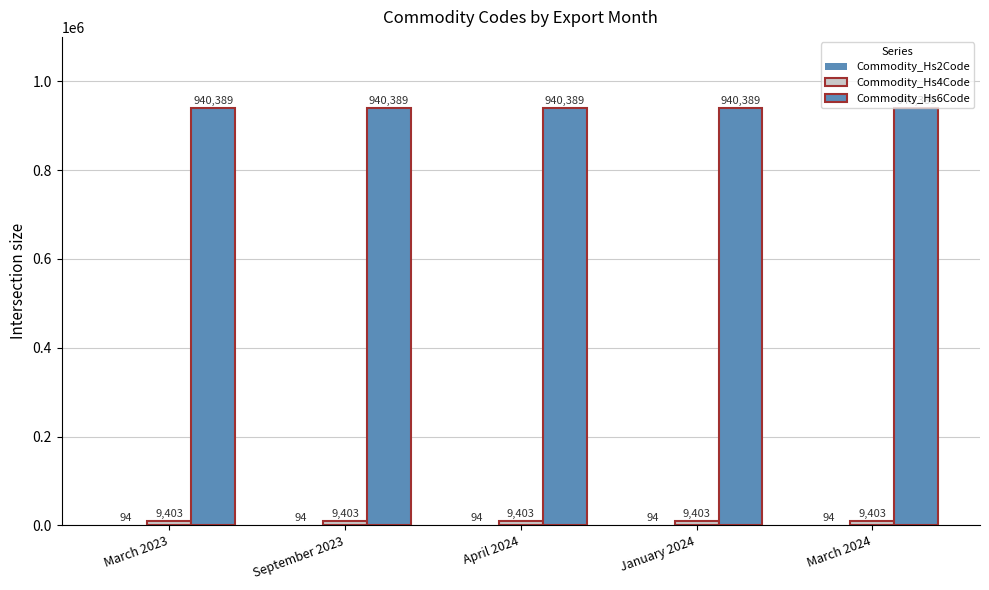

The Commodity_Hs2Code series shows 138 at January 2024. True or false?

False